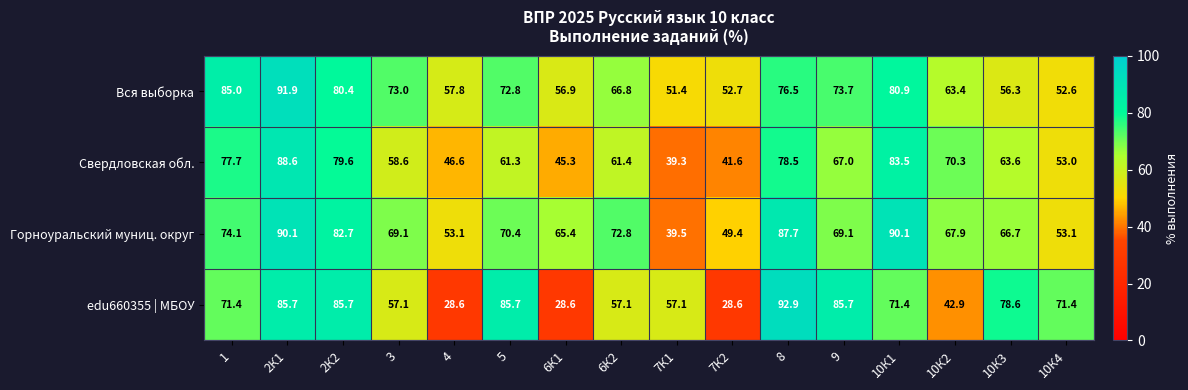

Which label corresponds to the largest value in the chart?

8